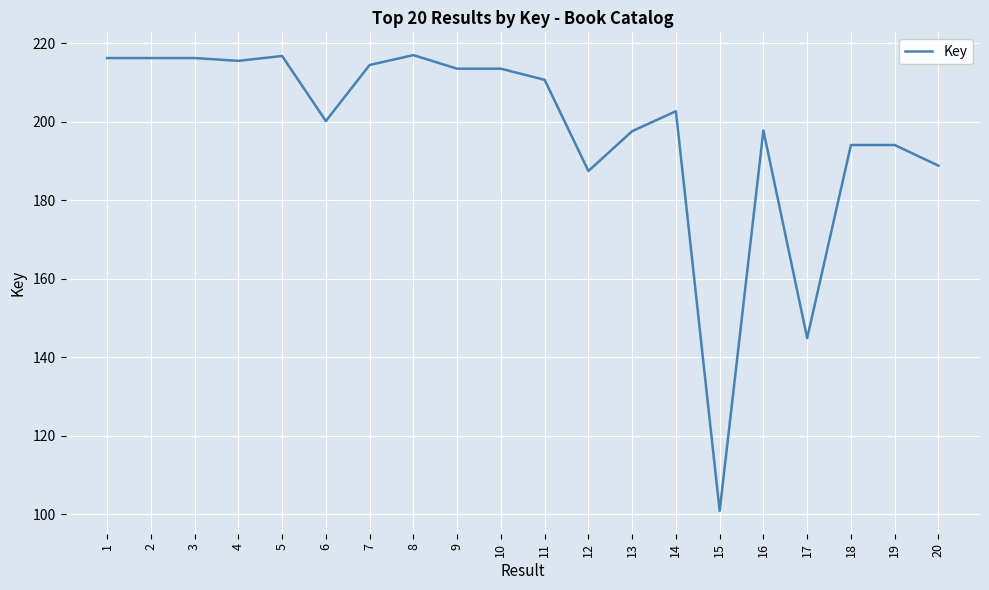

True or false: the data shows 98867747 at 2.

False